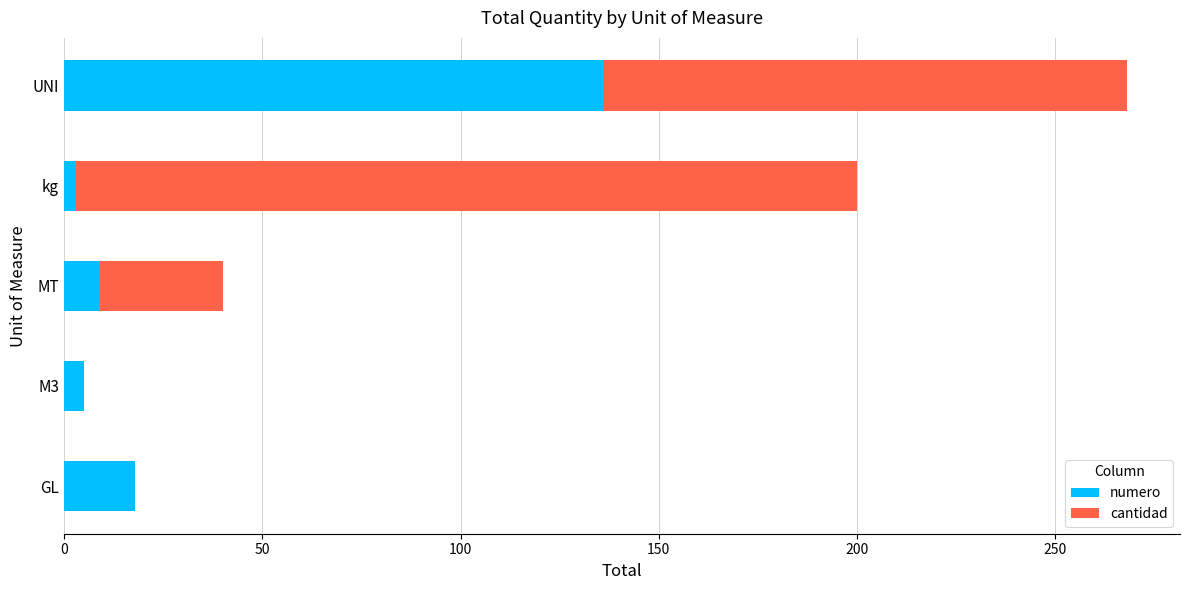

At which category is the sum across all series the highest?

UNI